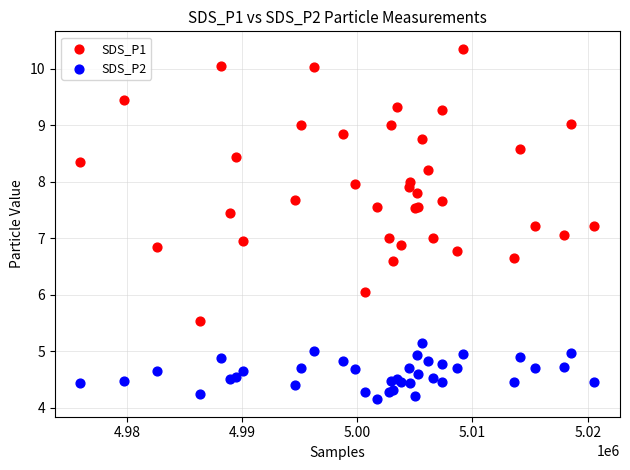

What are all the series names shown in the legend?

SDS_P1, SDS_P2